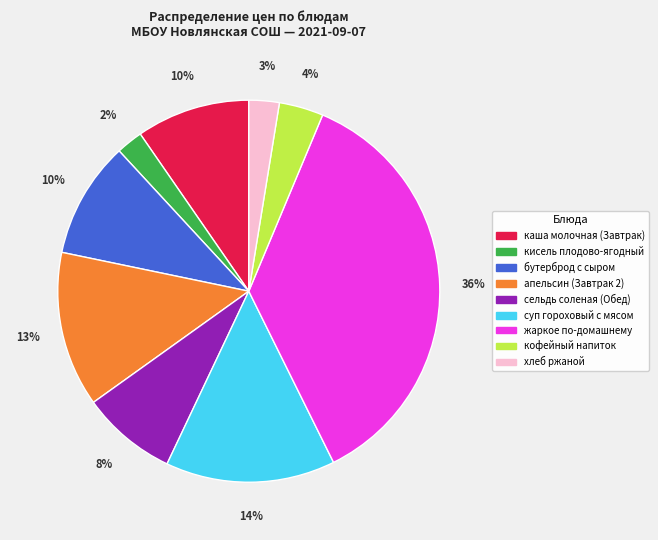

Which category has the biggest portion of the pie?

жаркое по-домашнему